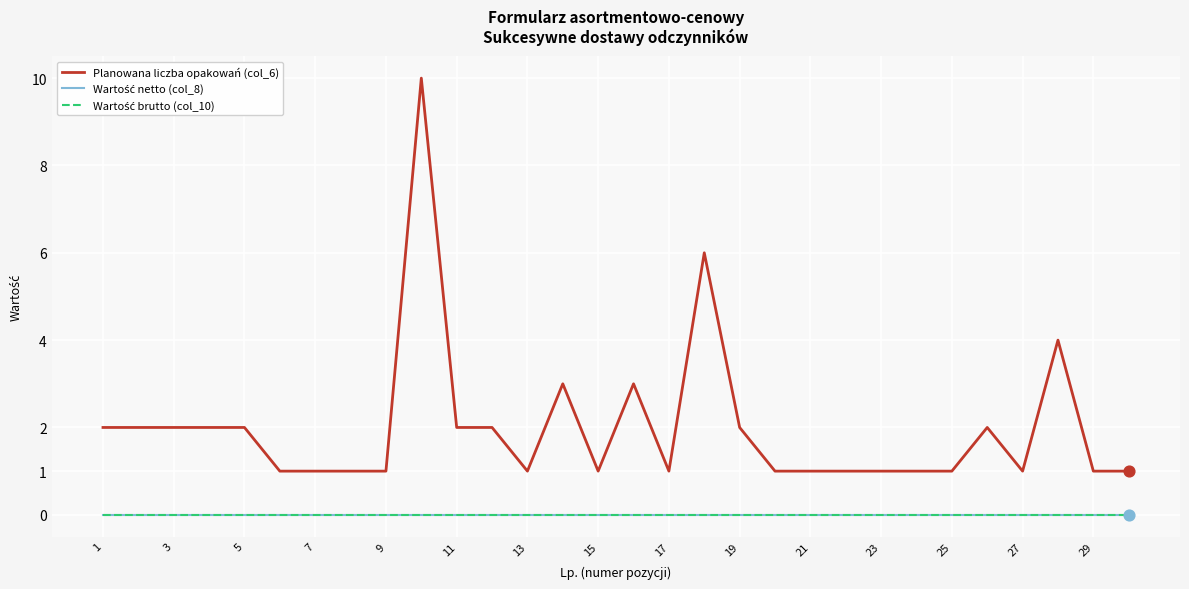

Is this an area chart (filled region under the line)?

No